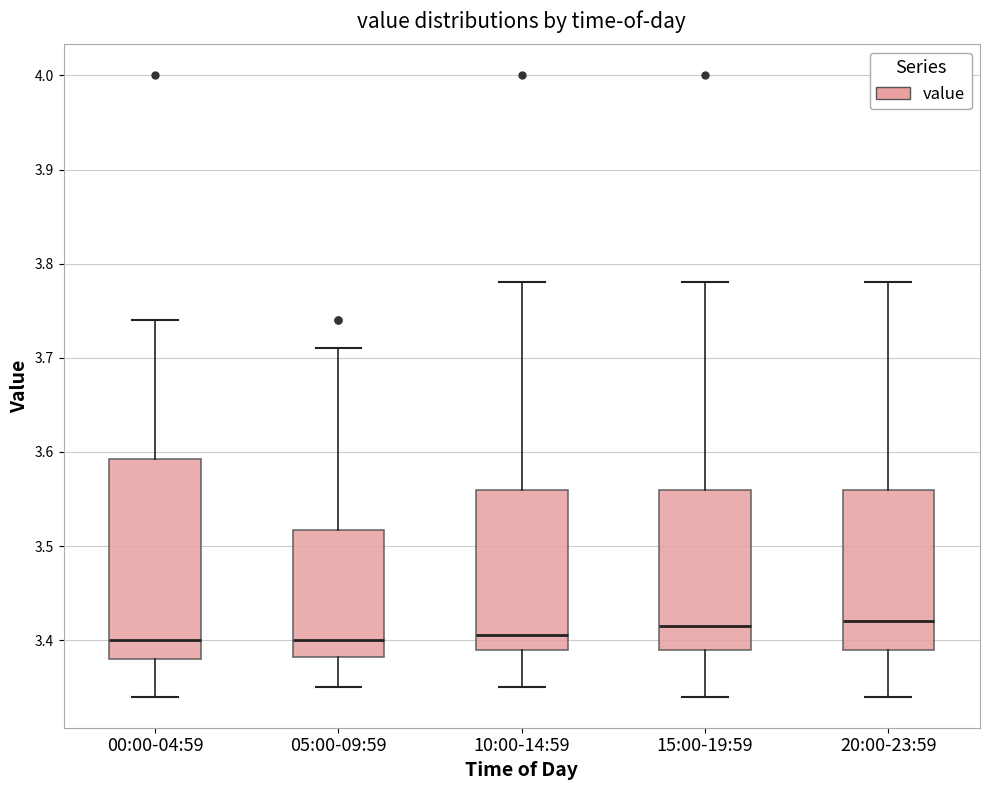

Where does the median line of the box for 05:00-09:59 sit on the y-axis? The values are not printed on the chart, so give them approximately, as read against the axis.

3.40